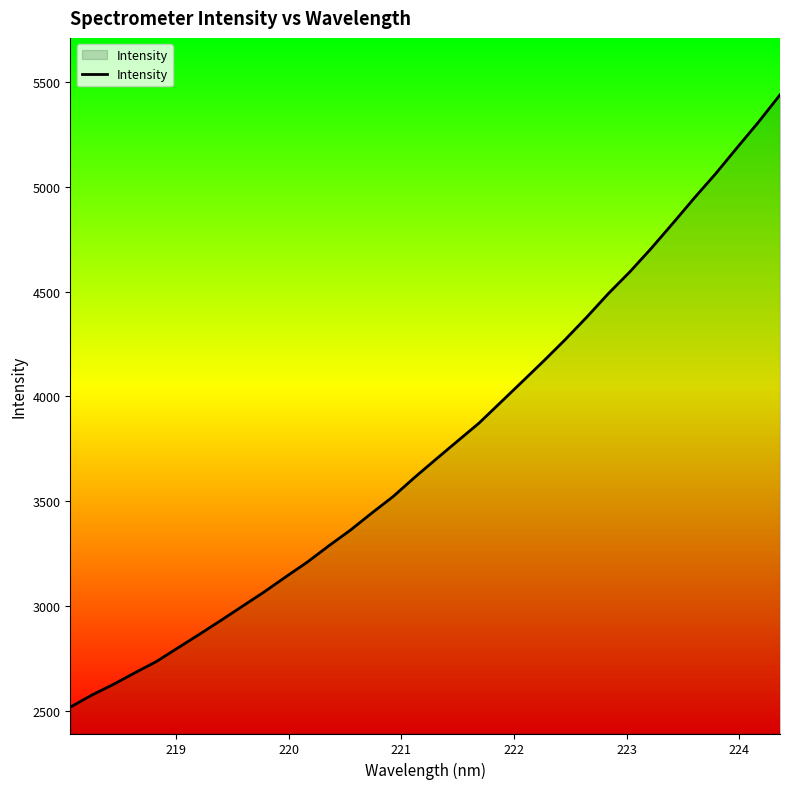

Count the number of data series in this chart.

1